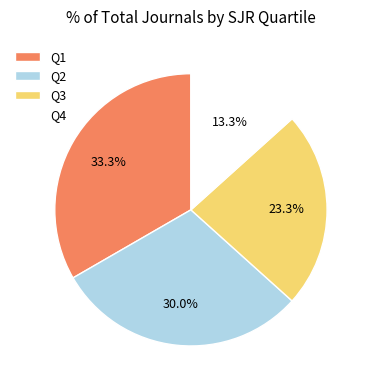

How many segments does this pie chart have?

4